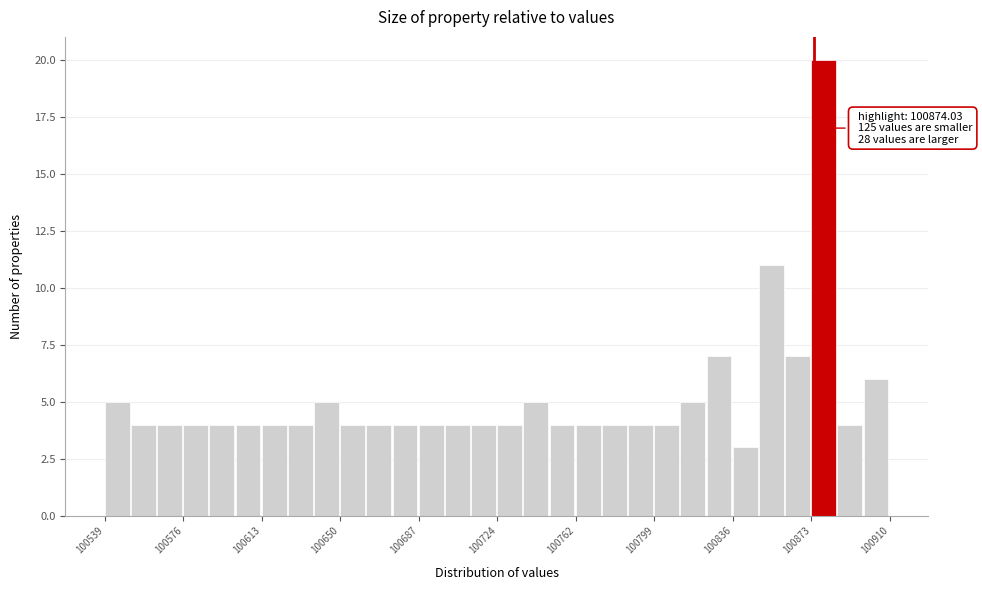

Around what value on the x-axis is the tallest bar? Give the approximate position of its centre, as read against the axis.

100880